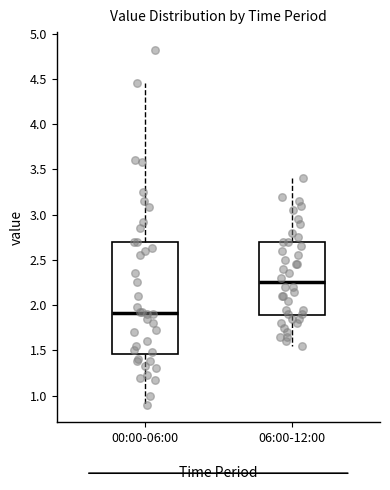

Comparing the boxes themselves (not the whiskers), which one is the tallest?

00:00-06:00